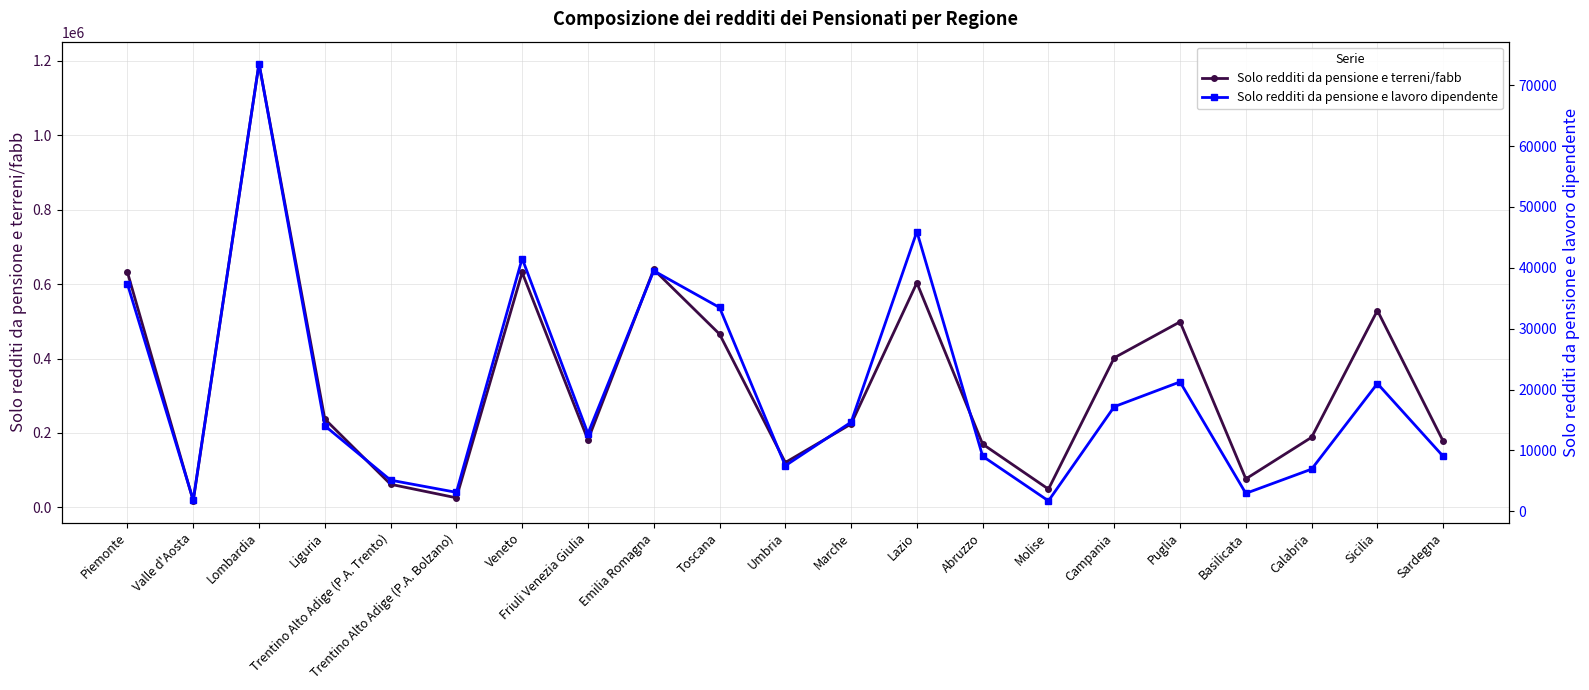

Where is Solo redditi da pensione e lavoro dipendente nearest to the value 37636?

Piemonte